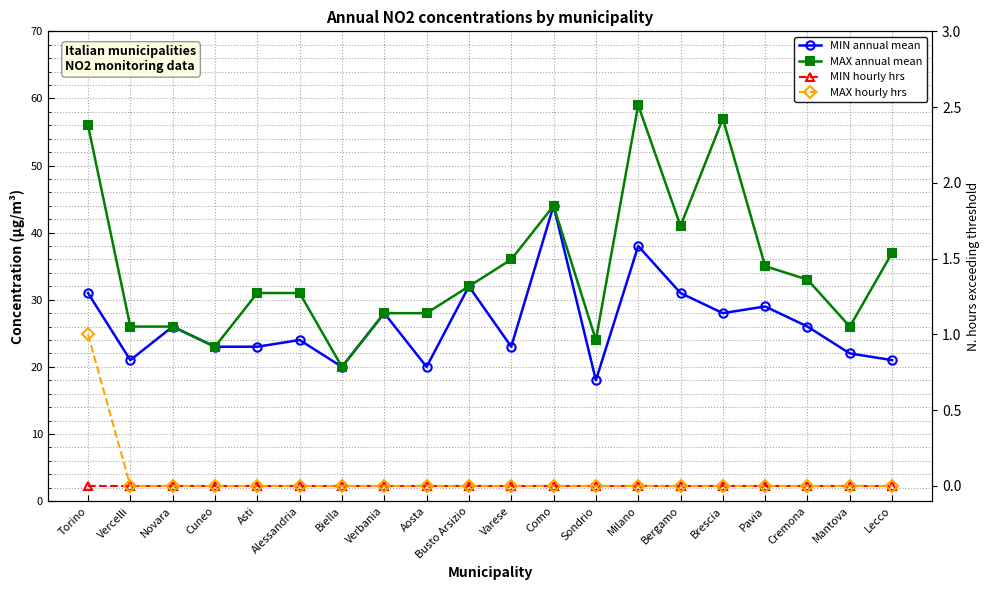

Reading left to right, transcribe all the data shown in this chart.

MIN annual mean: Torino=31	Vercelli=21	Novara=26	Cuneo=23	Asti=23	Alessandria=24	Biella=20	Verbania=28	Aosta=20	Busto Arsizio=32	Varese=23	Como=44	Sondrio=18	Milano=38	Bergamo=31	Brescia=28	Pavia=29	Cremona=26	Mantova=22	Lecco=21
MAX annual mean: Torino=56	Vercelli=26	Novara=26	Cuneo=23	Asti=31	Alessandria=31	Biella=20	Verbania=28	Aosta=28	Busto Arsizio=32	Varese=36	Como=44	Sondrio=24	Milano=59	Bergamo=41	Brescia=57	Pavia=35	Cremona=33	Mantova=26	Lecco=37
MIN hourly hrs: Torino=0	Vercelli=0	Novara=0	Cuneo=0	Asti=0	Alessandria=0	Biella=0	Verbania=0	Aosta=0	Busto Arsizio=0	Varese=0	Como=0	Sondrio=0	Milano=0	Bergamo=0	Brescia=0	Pavia=0	Cremona=0	Mantova=0	Lecco=0
MAX hourly hrs: Torino=1	Vercelli=0	Novara=0	Cuneo=0	Asti=0	Alessandria=0	Biella=0	Verbania=0	Aosta=0	Busto Arsizio=0	Varese=0	Como=0	Sondrio=0	Milano=0	Bergamo=0	Brescia=0	Pavia=0	Cremona=0	Mantova=0	Lecco=0